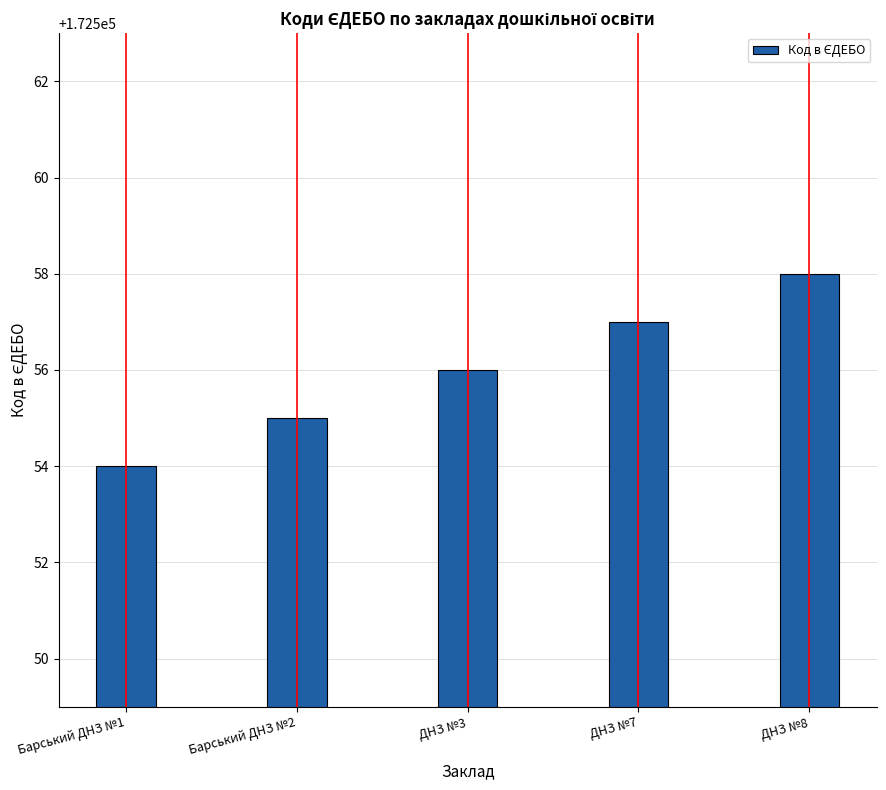

What is the minimum value shown in the chart?

172554